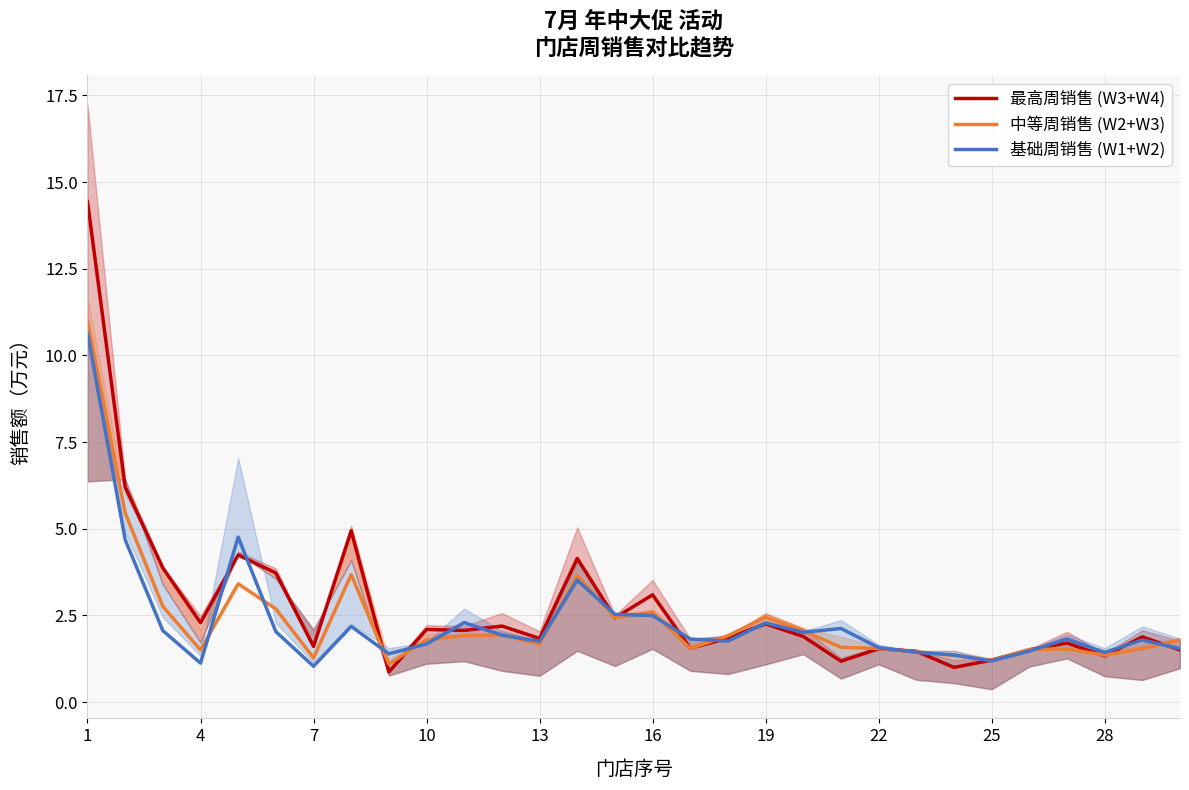

Does the chart have visible grid lines?

Yes